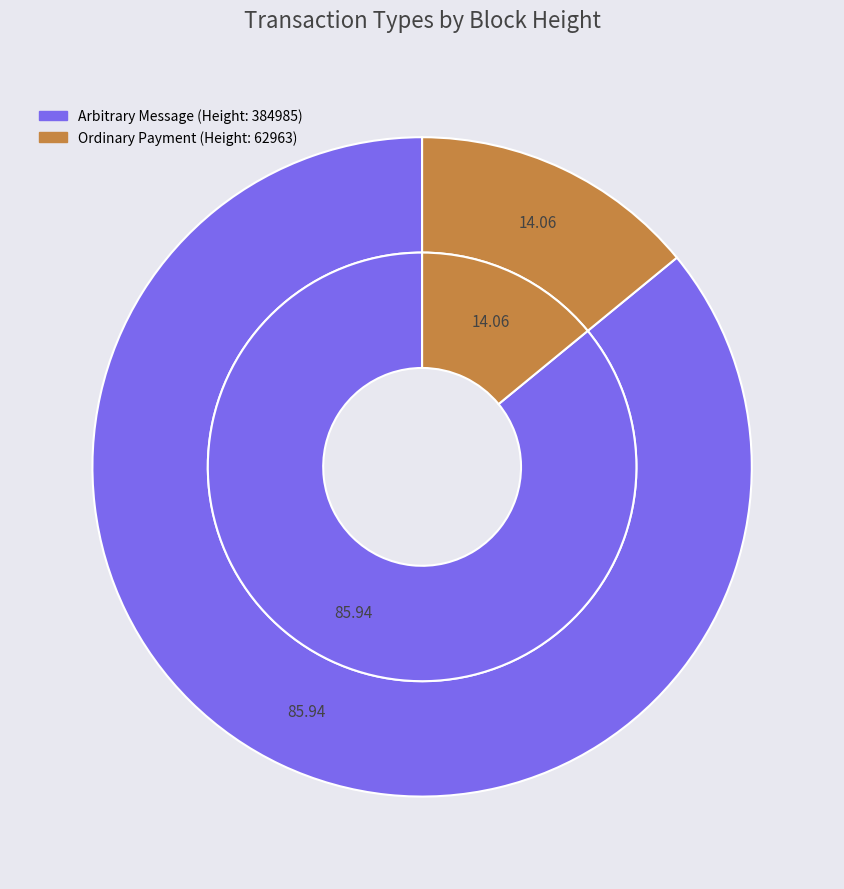

To the nearest percent, what percentage of the pie is 384985?

86%